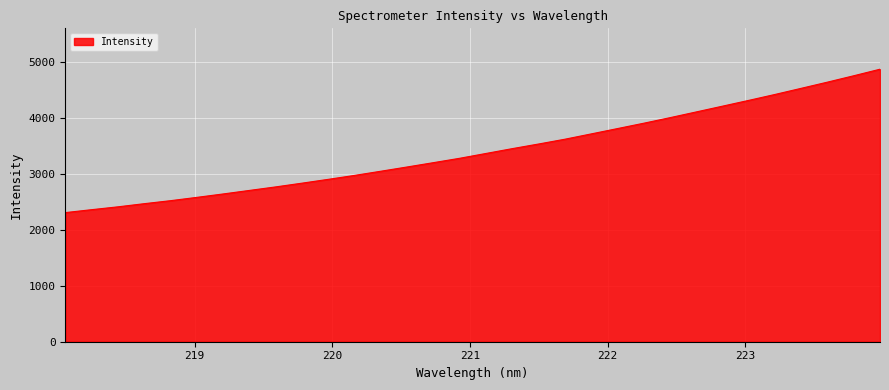

What is the greatest value displayed?

4863.0